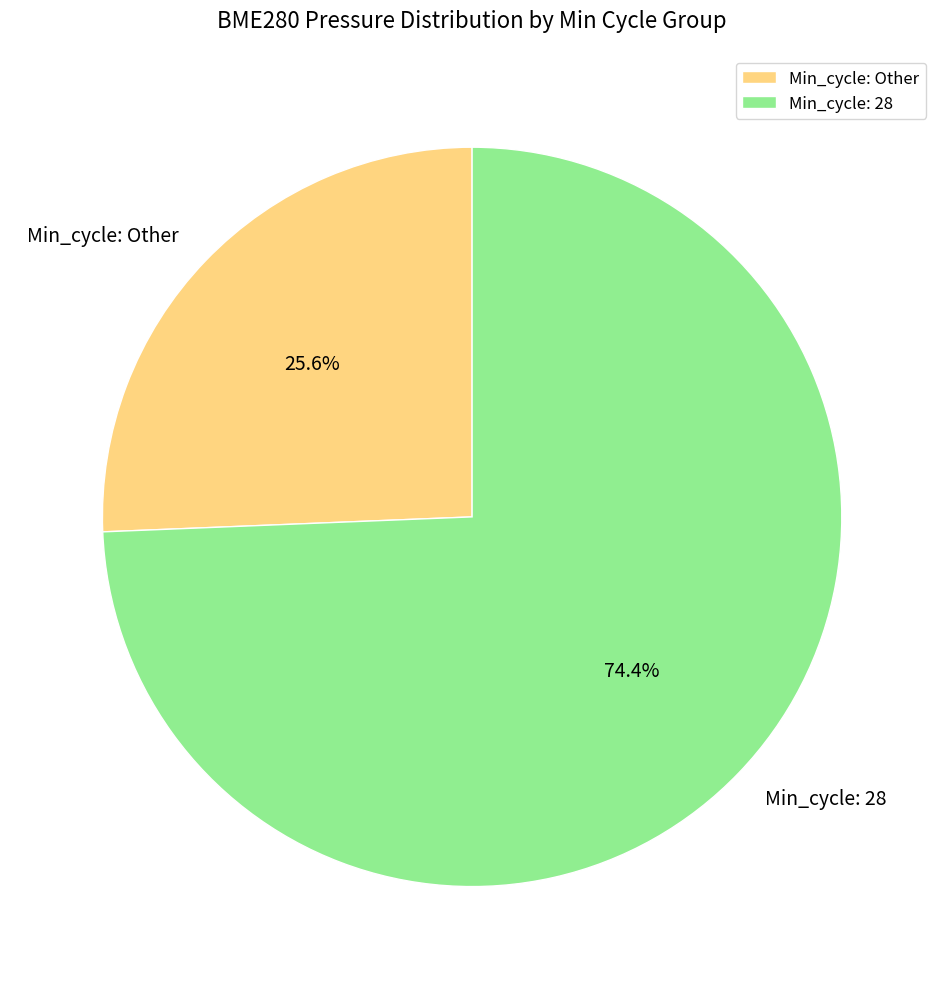

Rank the categories by value from highest to lowest.

Min_cycle: 28, Min_cycle: Other